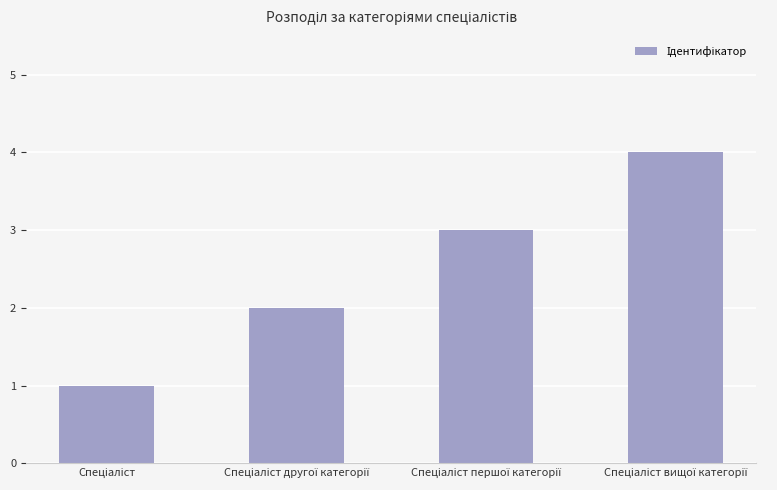

What is the difference between the maximum and second lowest values?

2